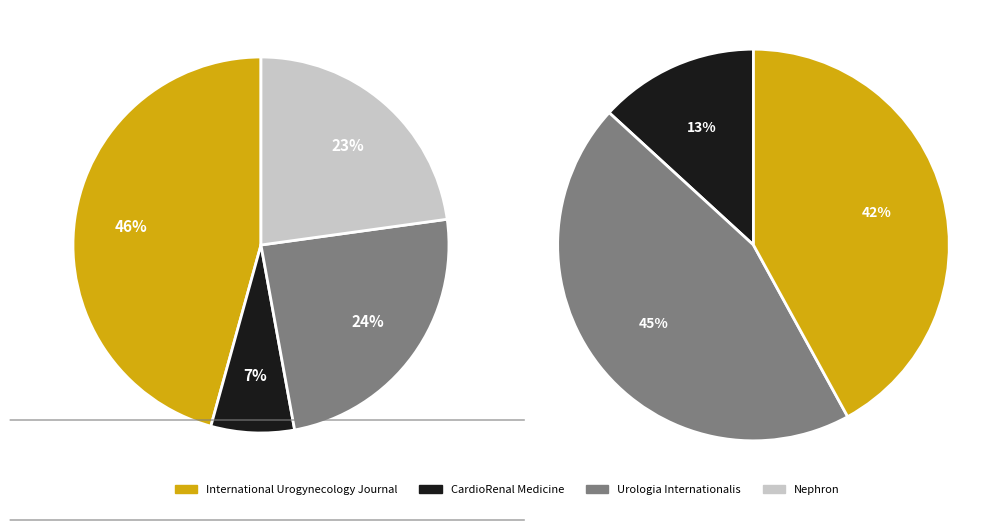

What portion of the pie excludes Nephron?

77.2%